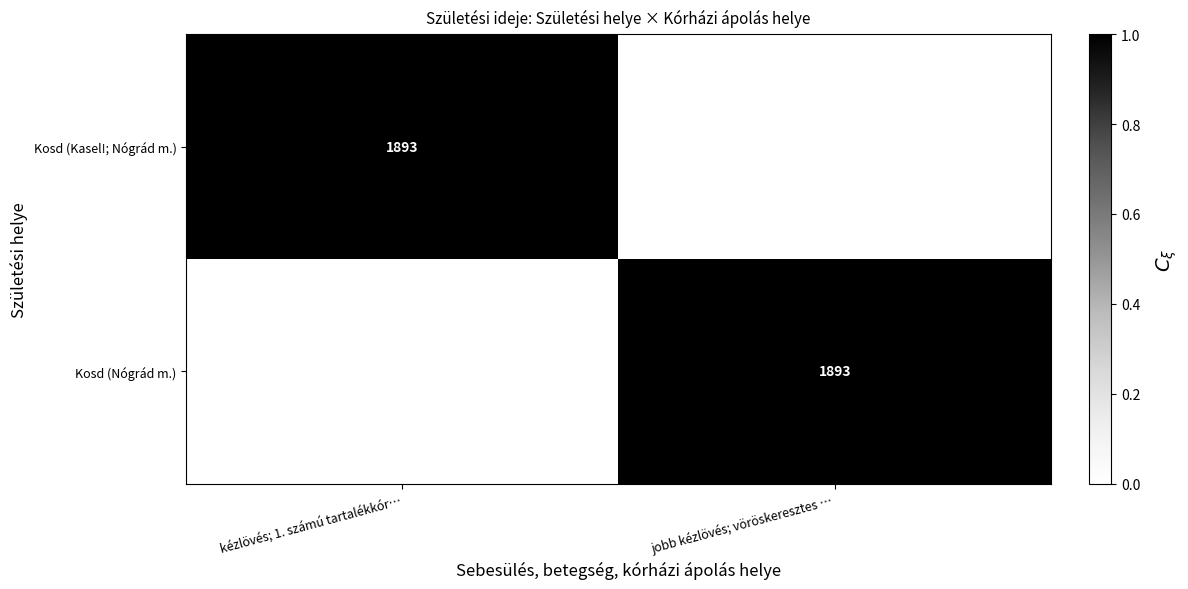

The Kosd (Kasel!; Nógrád m.) series shows 1893 at kézlövés; 1. számú tartalékkór…. True or false?

True